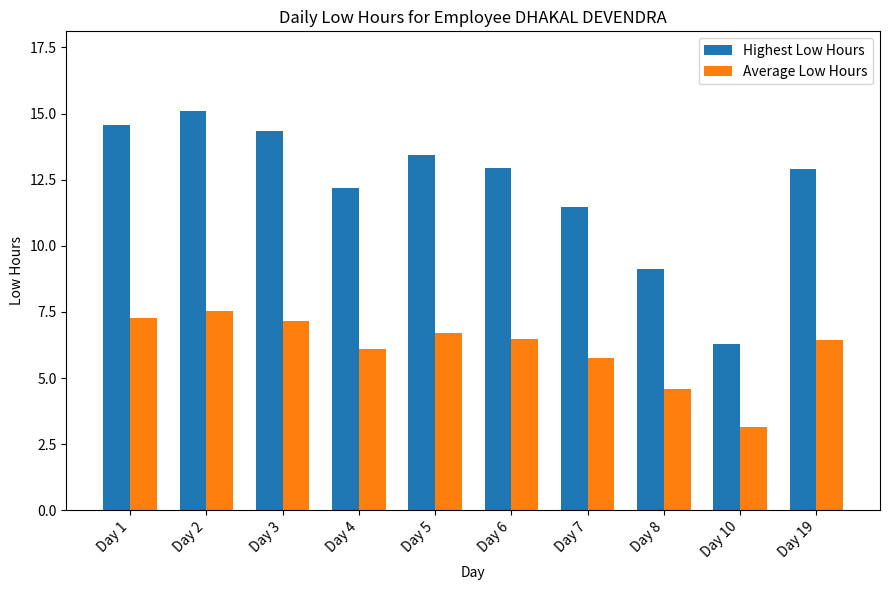

How many values in the Average Low Hours series exceed 6?

7